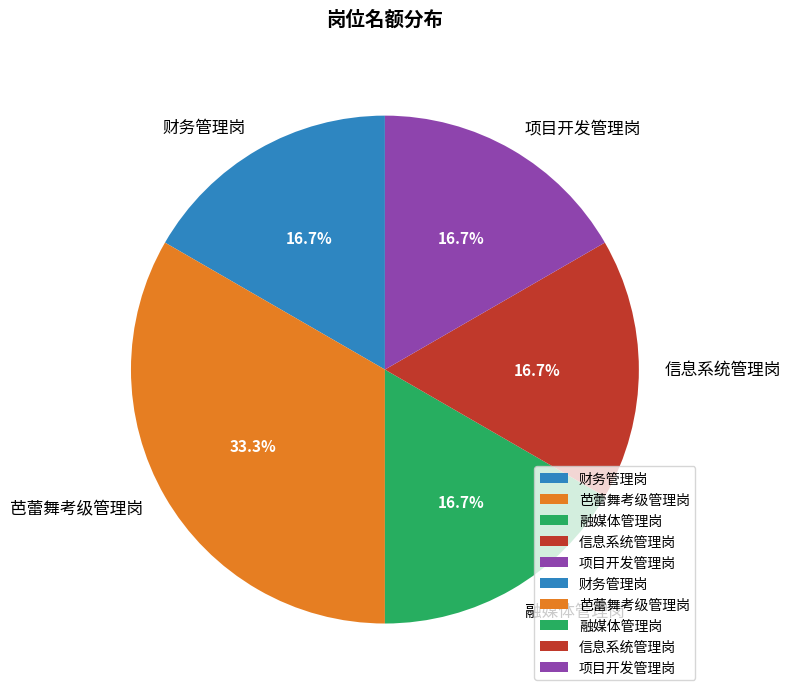

Count the number of slices in the pie.

5